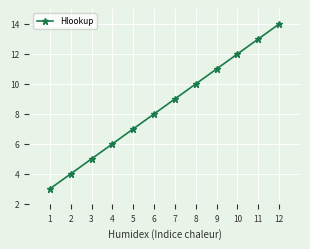

What is the smallest value displayed?

3